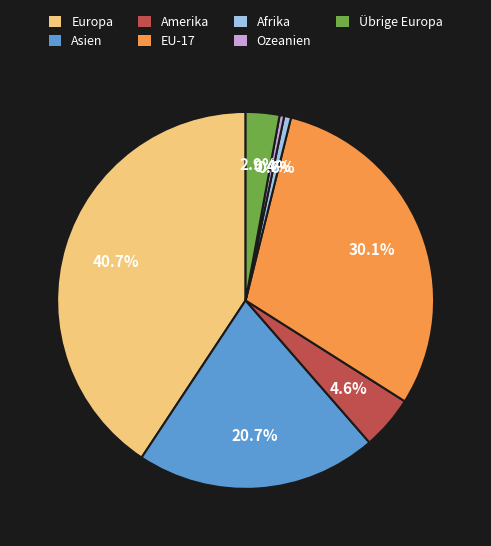

What portion of the pie excludes Afrika?

99.4%